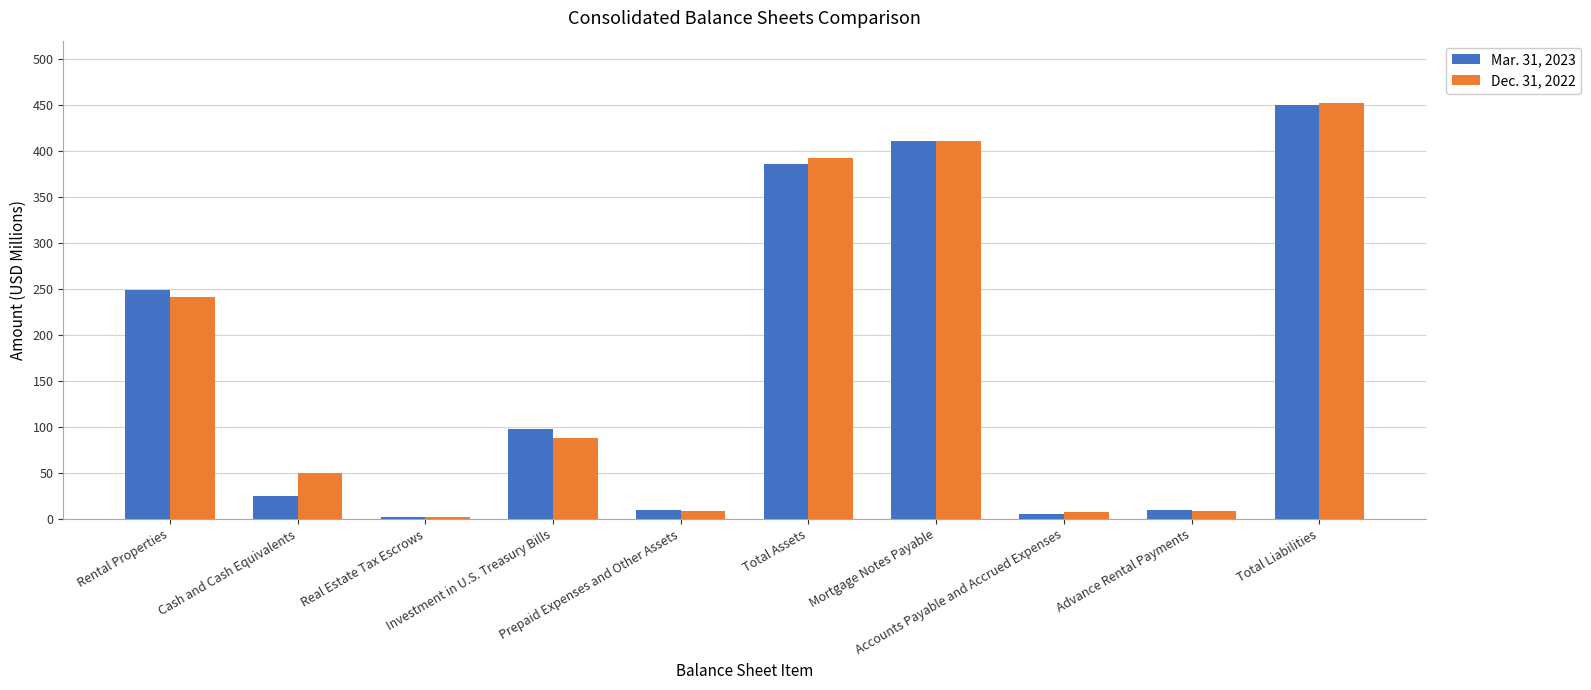

Where is Mar. 31, 2023 nearest to the value 225?

Rental Properties